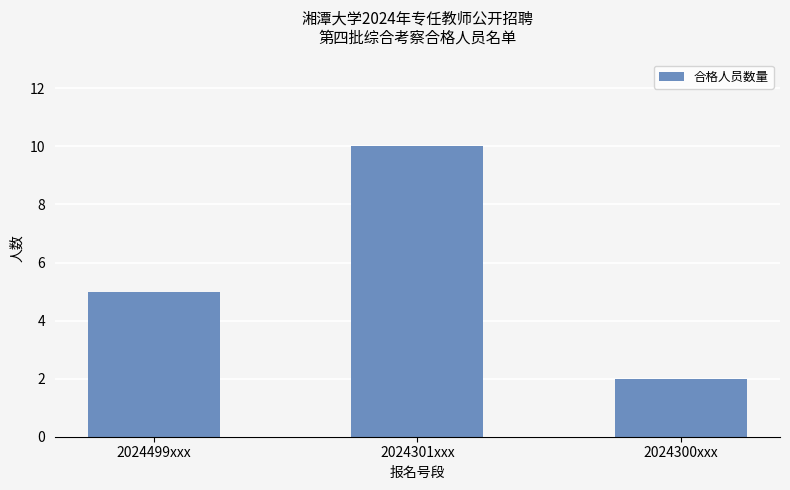

Which has a higher value, 2024300xxx or 2024499xxx?

2024499xxx